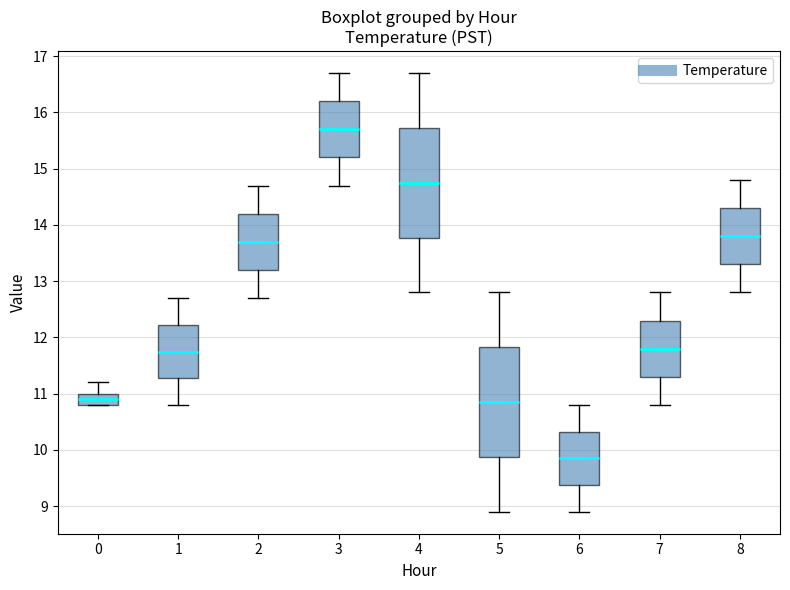

Where does the median line of the box at x = 8 sit on the y-axis? The values are not printed on the chart, so give them approximately, as read against the axis.

13.8